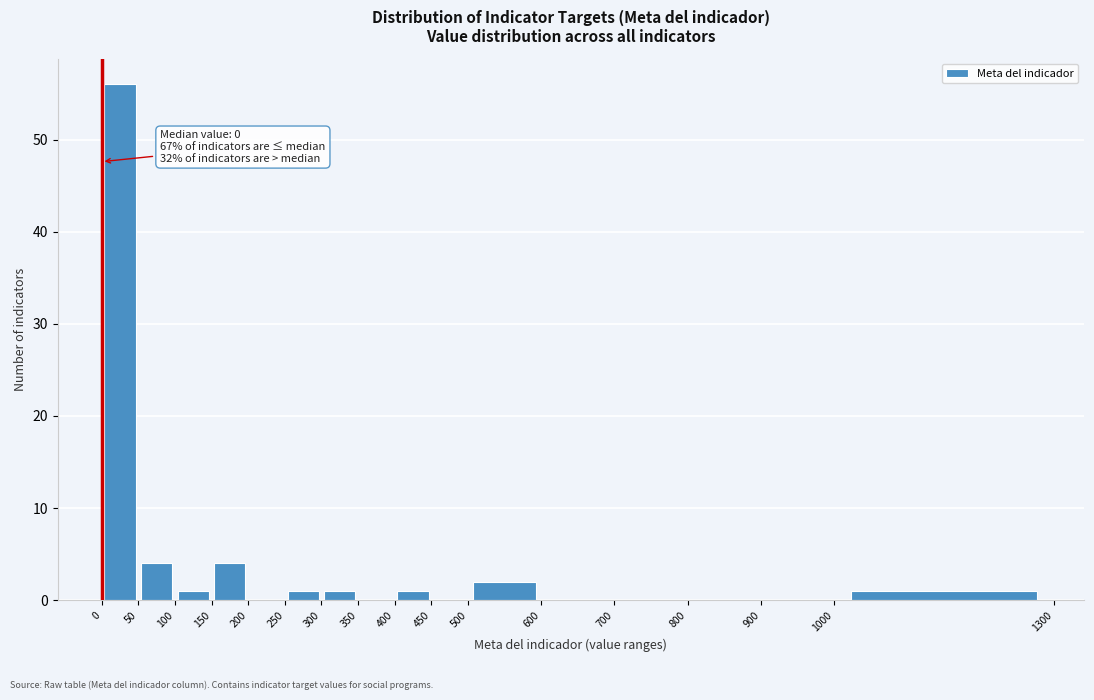

Over which range of the x-axis is the bar tallest?

0 to 50